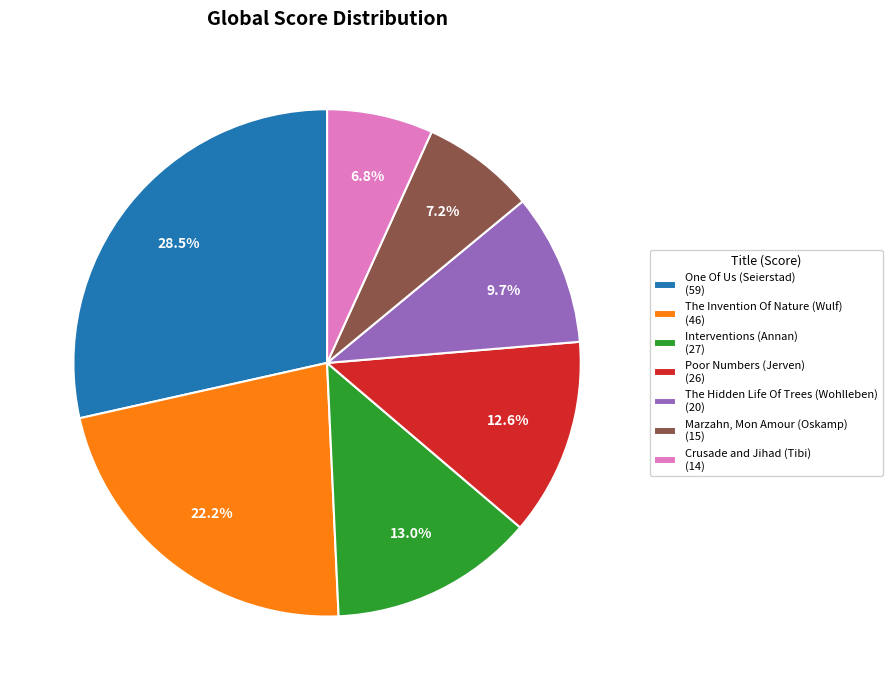

Between Crusade and Jihad (Tibi) (14) and One Of Us (Seierstad) (59), which is larger?

One Of Us (Seierstad) (59)